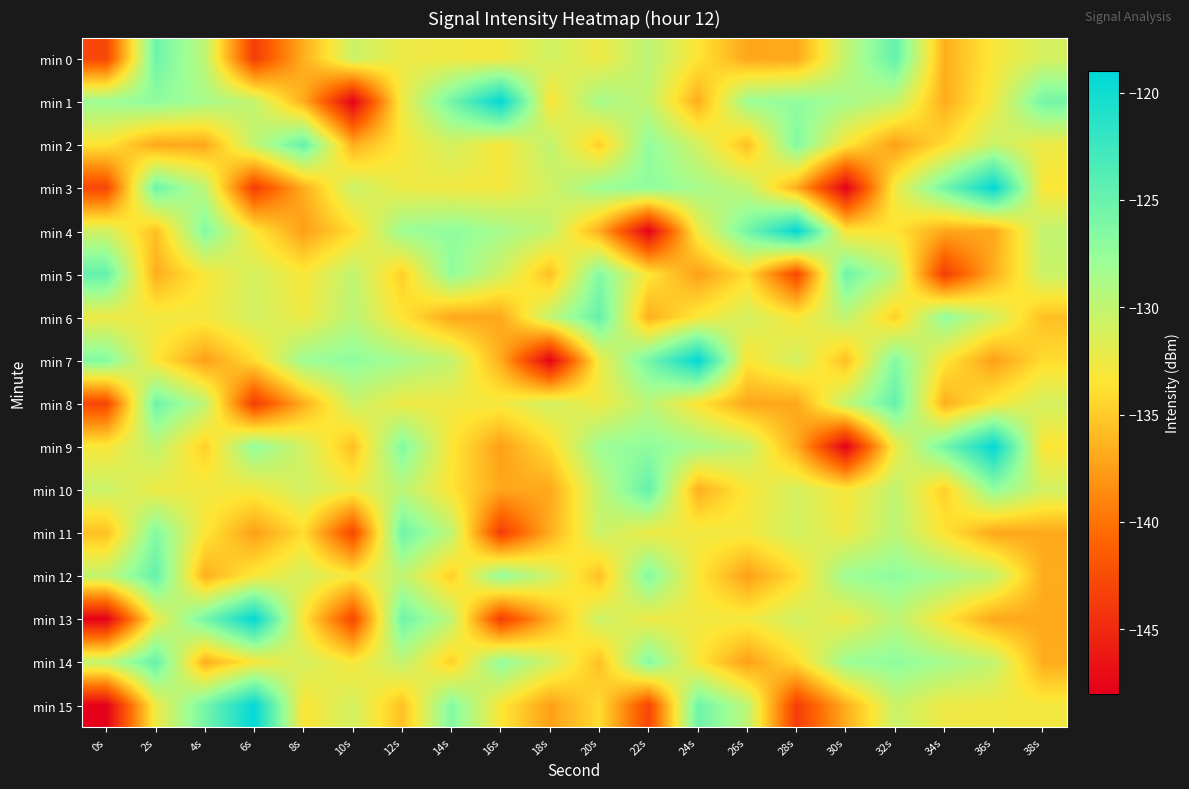

Rank the series at 8s from lowest to highest value.

min 4, min 1, min 0, min 3, min 8, min 11, min 13, min 15, min 5, min 6, min 12, min 14, min 9, min 10, min 7, min 2